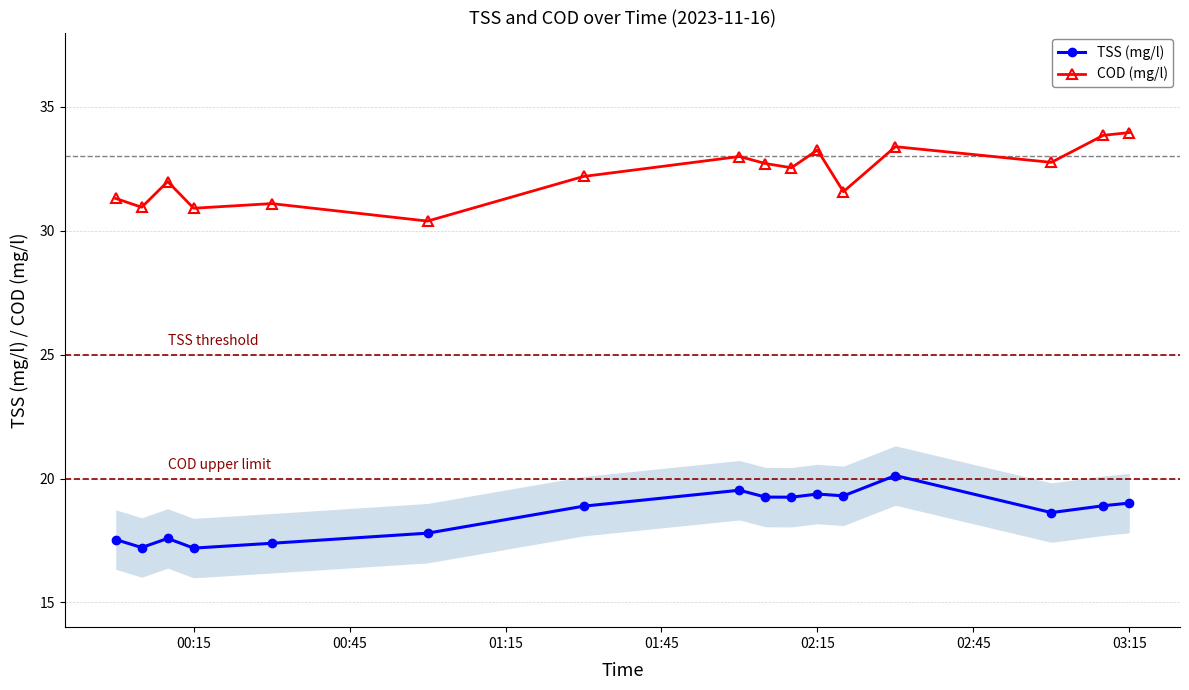

What is the highest value of the COD (mg/l) series?

34.0